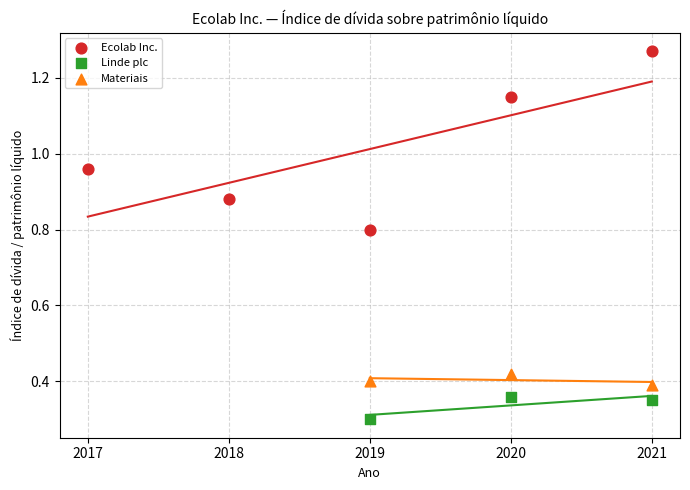

Which series has the largest Y range (max minus min)?

Ecolab Inc.